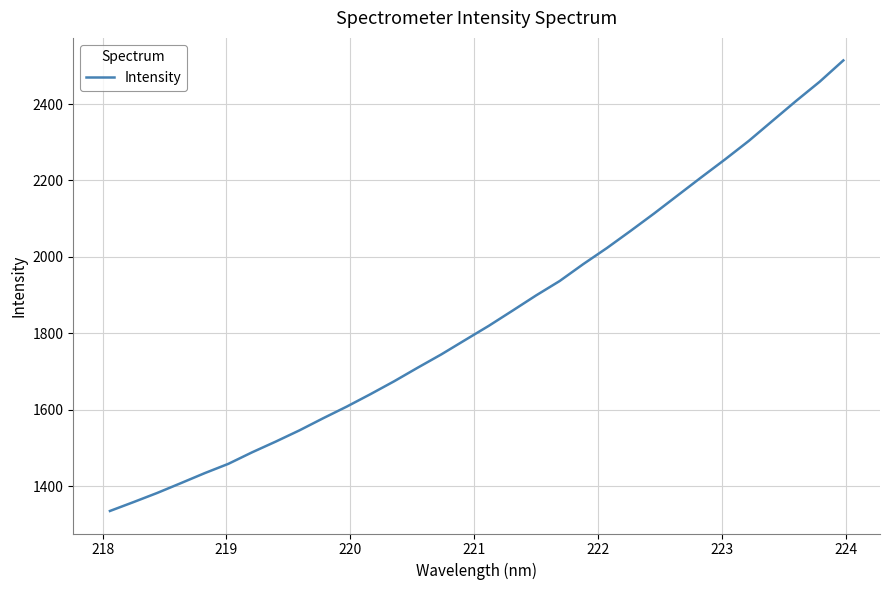

What is the greatest value displayed?

2514.2